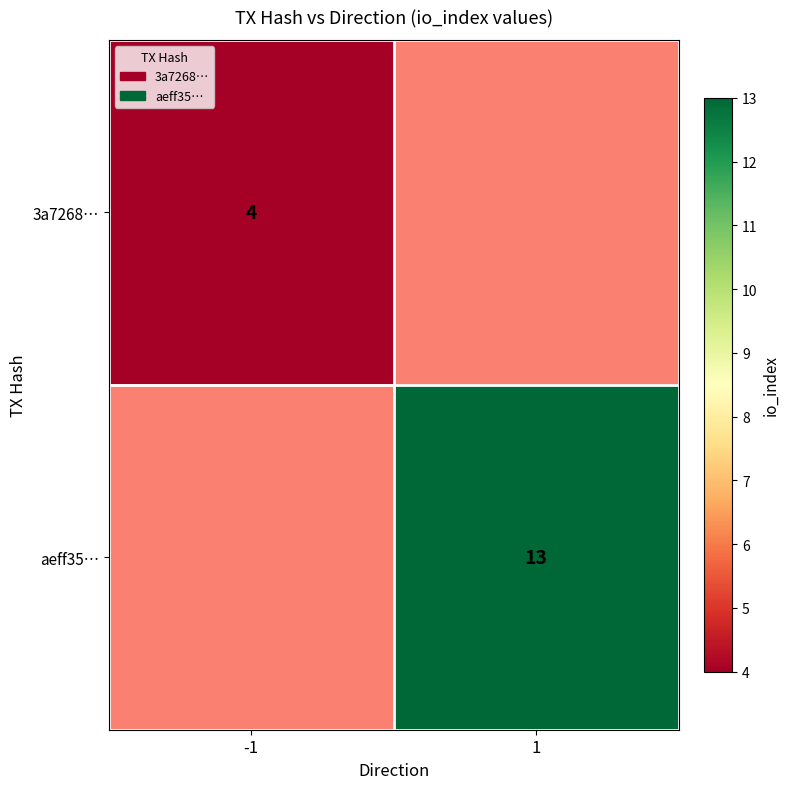

Is it true that aeff35… equals 13 at 1?

True